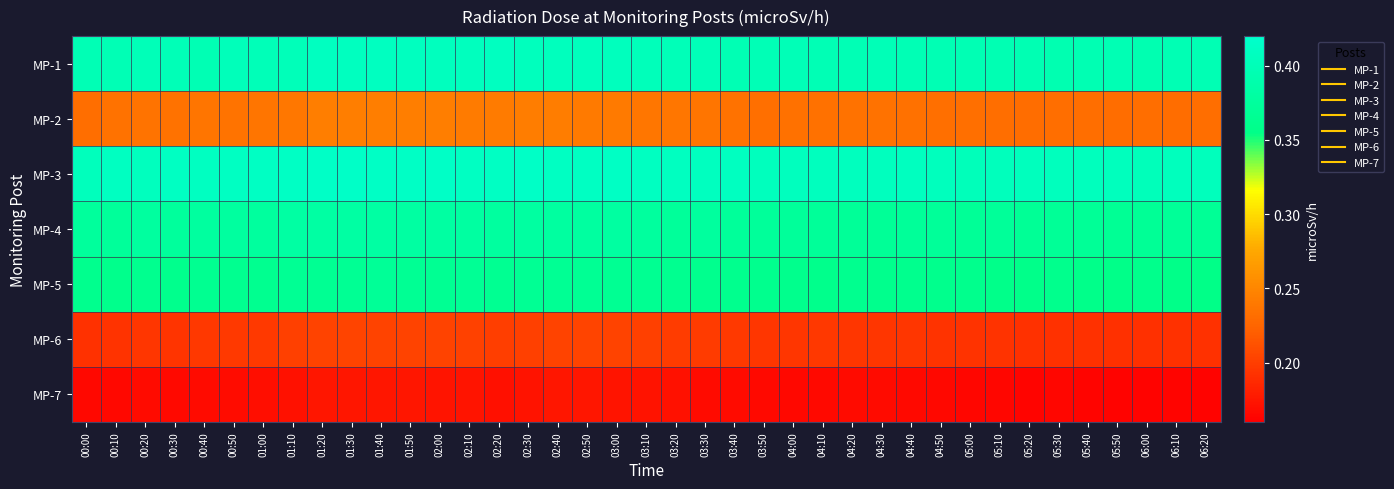

Which has a higher value, 03:00 or 00:00?

03:00